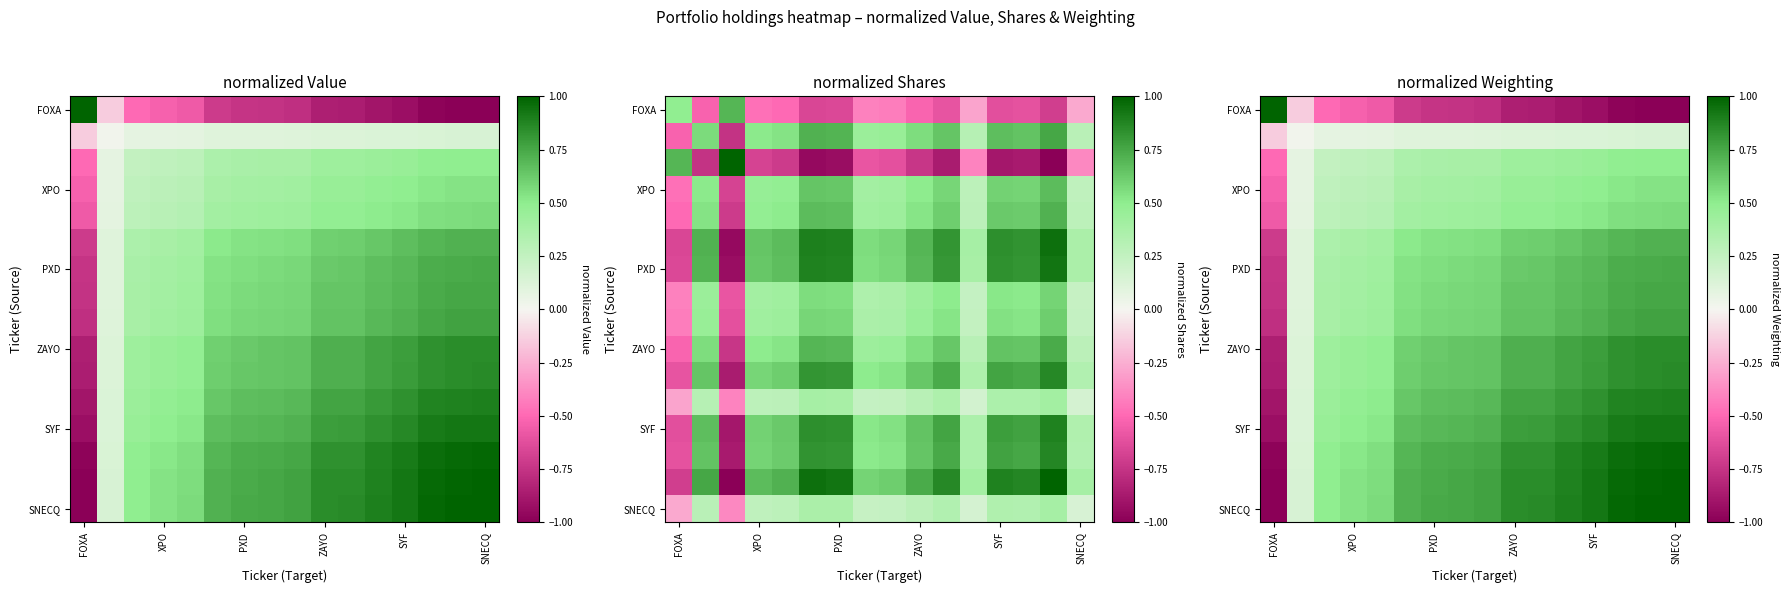

Which category has the lowest value across all series?

SNECQ